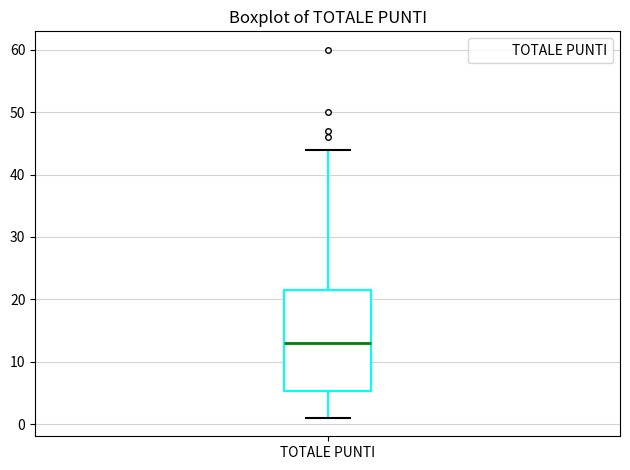

Transcribe this box plot: give where the median line is, the range the box spans, and where the two whiskers end, as read against the y-axis. The values are not printed on the chart, so give them approximately, as read against the axis.

median 13, box 5 to 22, whiskers 1 to 44